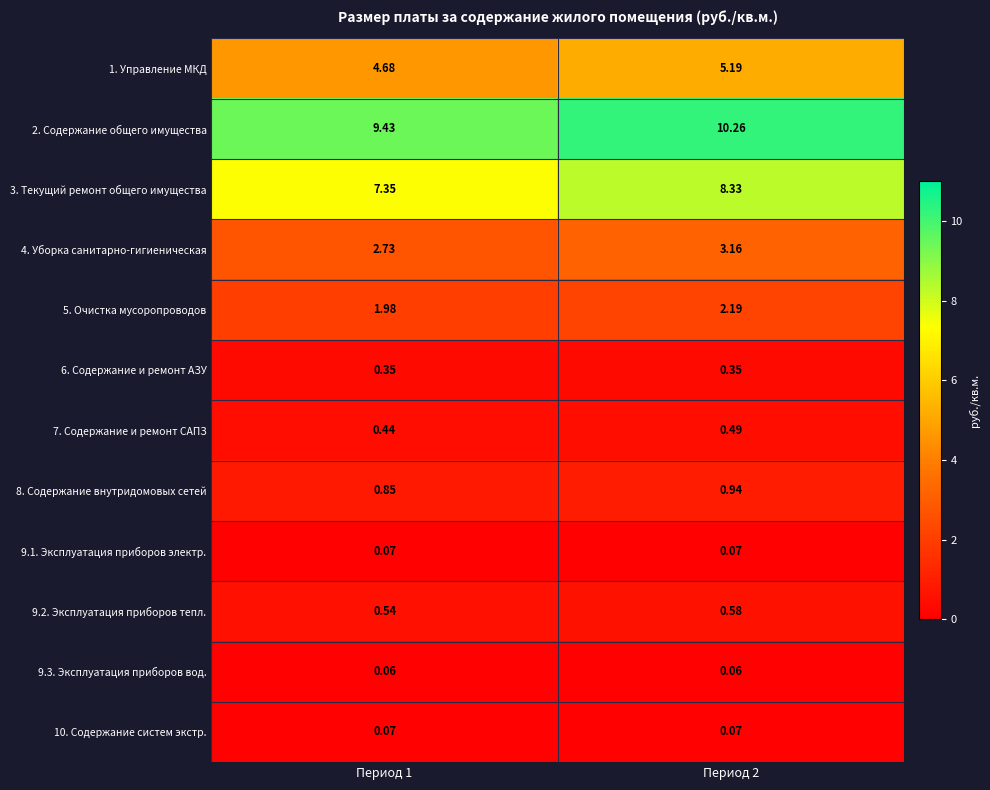

What is the greatest value displayed?

10.3